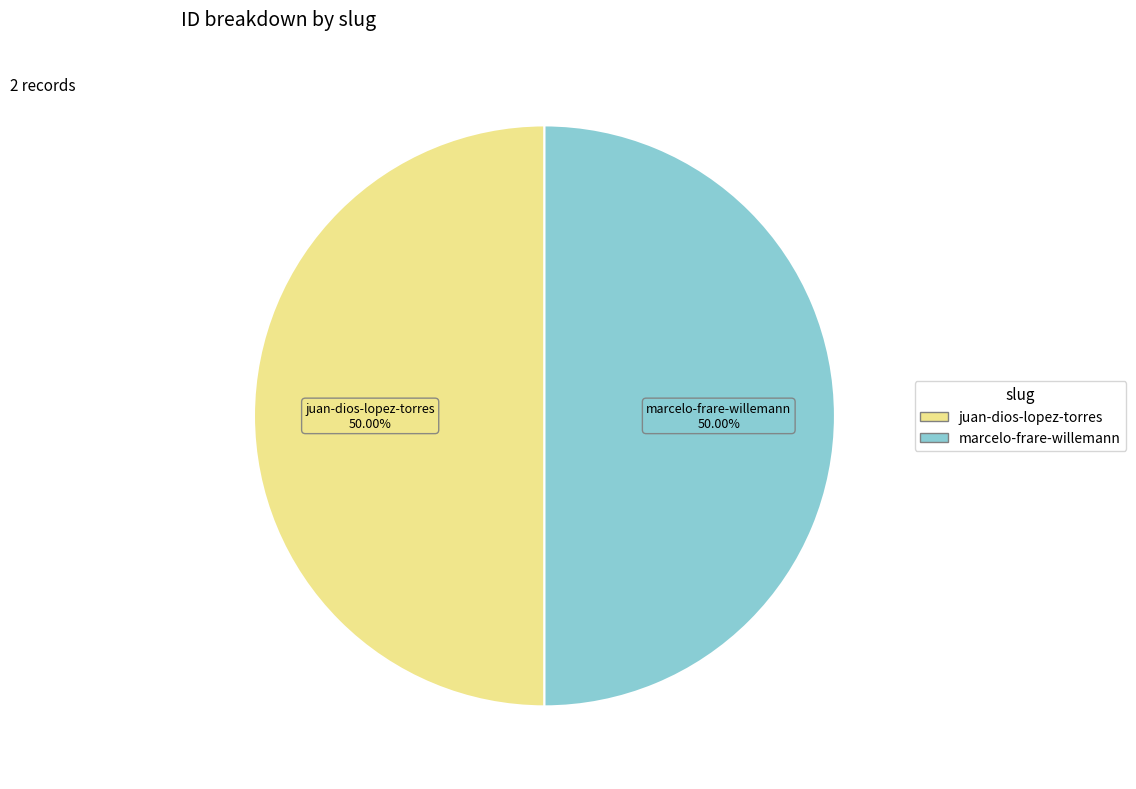

To the nearest percent, what is the average slice percentage?

50%